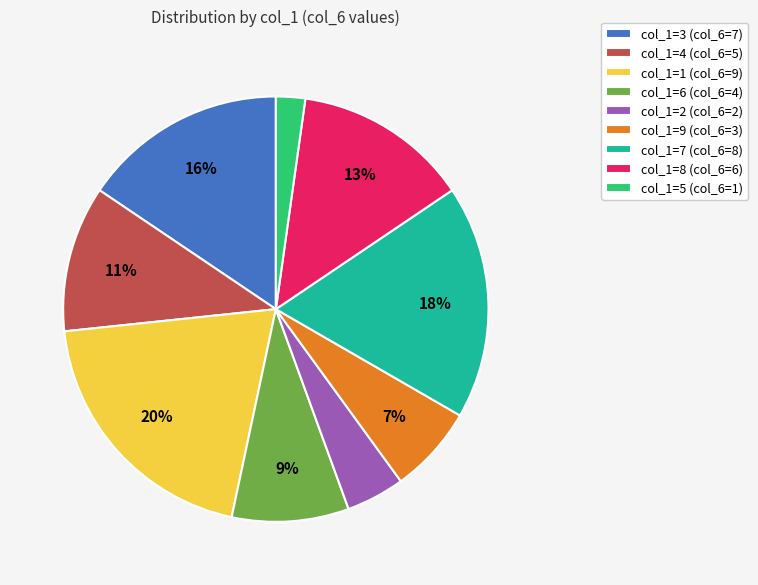

Is there any slice that represents more than half of the pie?

No